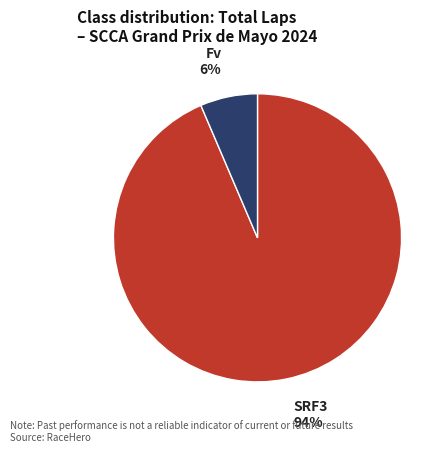

What is the smallest slice in the pie chart?

Fv